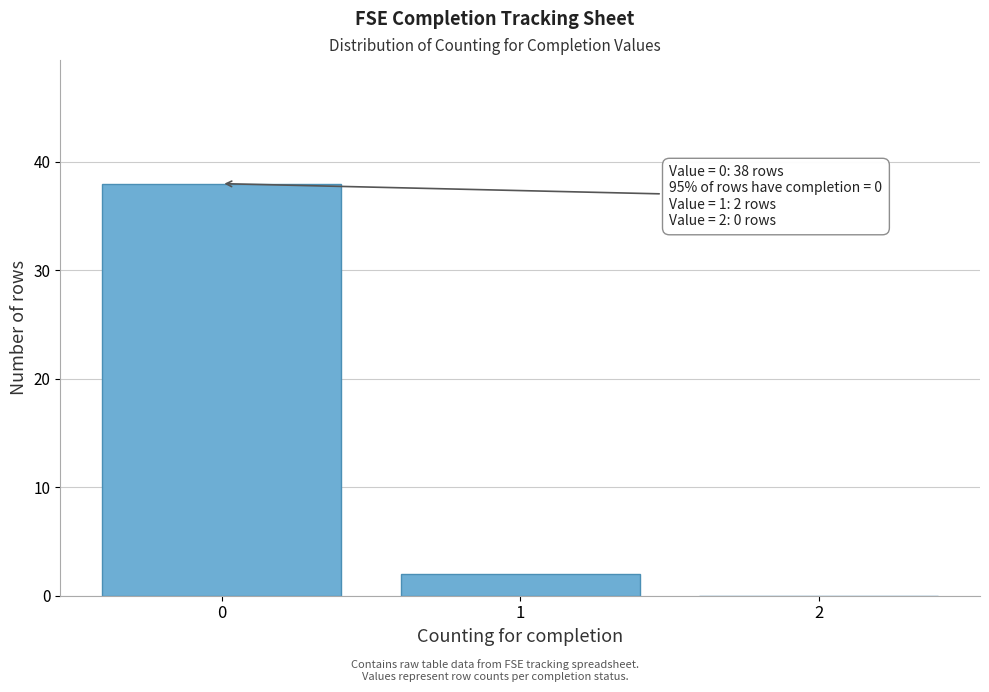

Reading right to left, list all the values displayed in this chart.

2=0	1=2	0=38